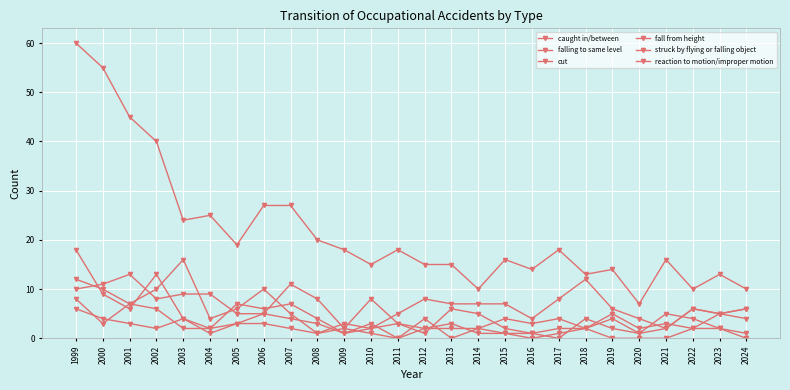

At which label is reaction to motion/improper motion closest to 4?

2007